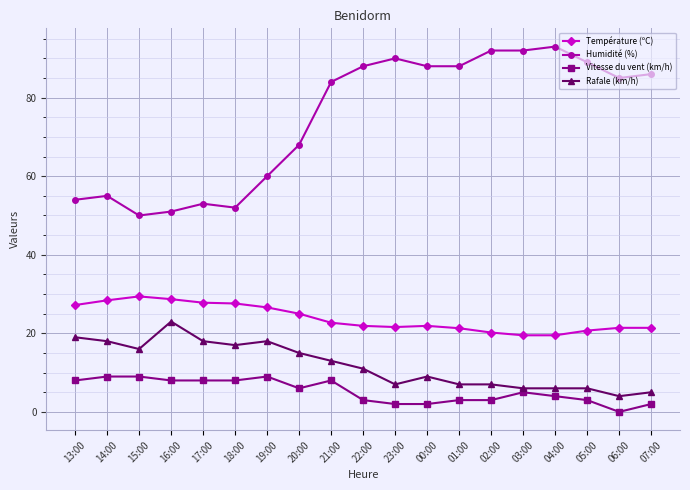

True or false: Rafale (km/h) and Vitesse du vent (km/h) intersect in this chart.

False